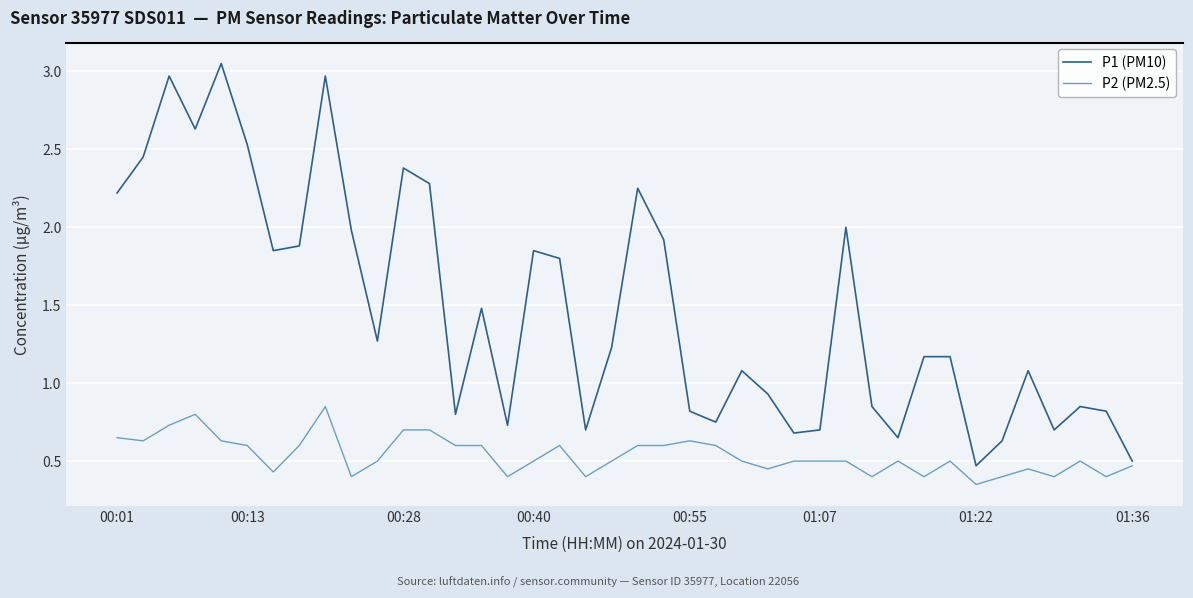

Rank the series by their maximum value, from lowest to highest.

P2 (PM2.5), P1 (PM10)